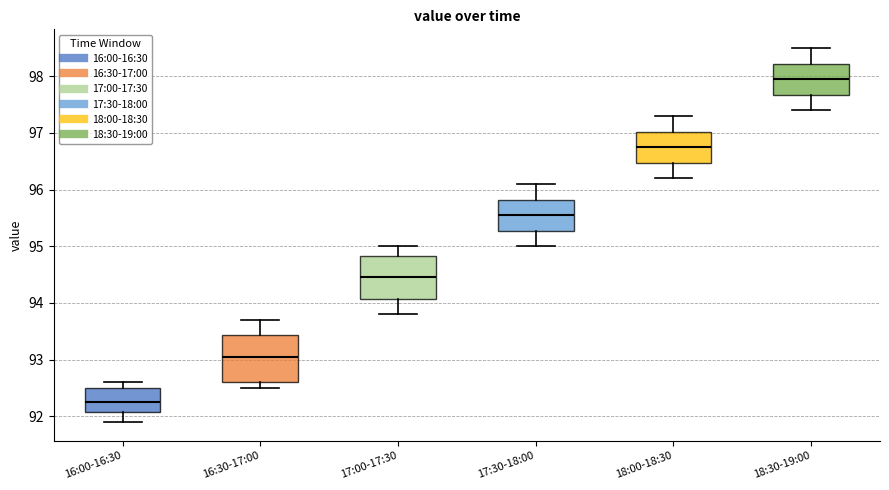

Reading left to right, read every box against the y-axis: the position of its median line, the range the box covers, and the ends of its whiskers. The values are not printed on the chart, so give them approximately, as read against the axis.

16:00-16:30: median 92.3, box 92.1 to 92.5, whiskers 91.9 to 92.6
16:30-17:00: median 93.1, box 92.6 to 93.4, whiskers 92.5 to 93.7
17:00-17:30: median 94.5, box 94.1 to 94.8, whiskers 93.8 to 95.0
17:30-18:00: median 95.6, box 95.3 to 95.8, whiskers 95.0 to 96.1
18:00-18:30: median 96.8, box 96.5 to 97.0, whiskers 96.2 to 97.3
18:30-19:00: median 98.0, box 97.7 to 98.2, whiskers 97.4 to 98.5